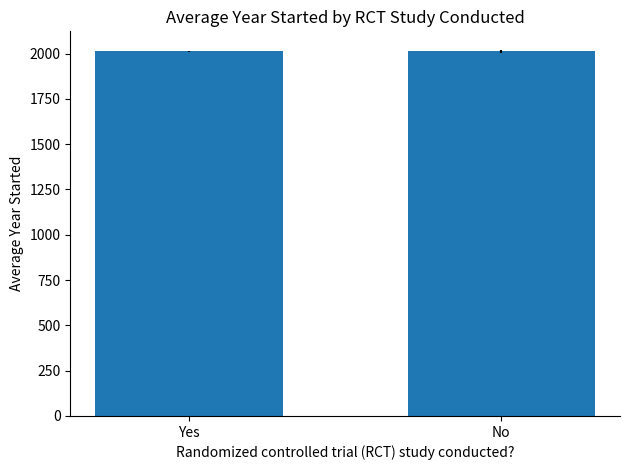

What is the difference between the values at Yes and No?

1.0